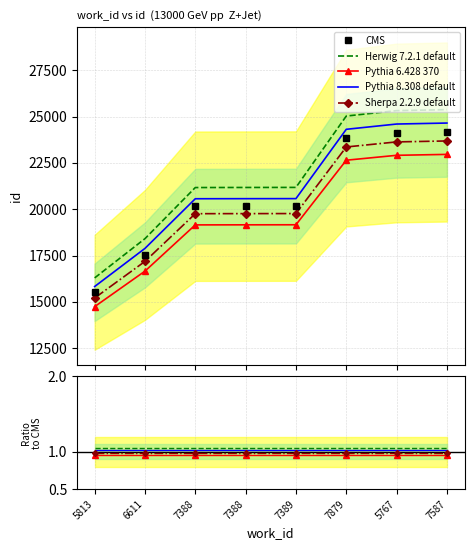

Is this an area chart (filled region under the line)?

No